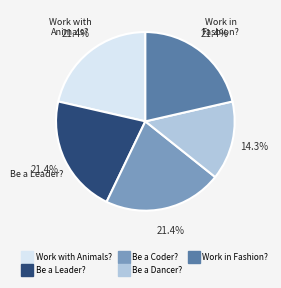

Does any single category account for the majority?

No